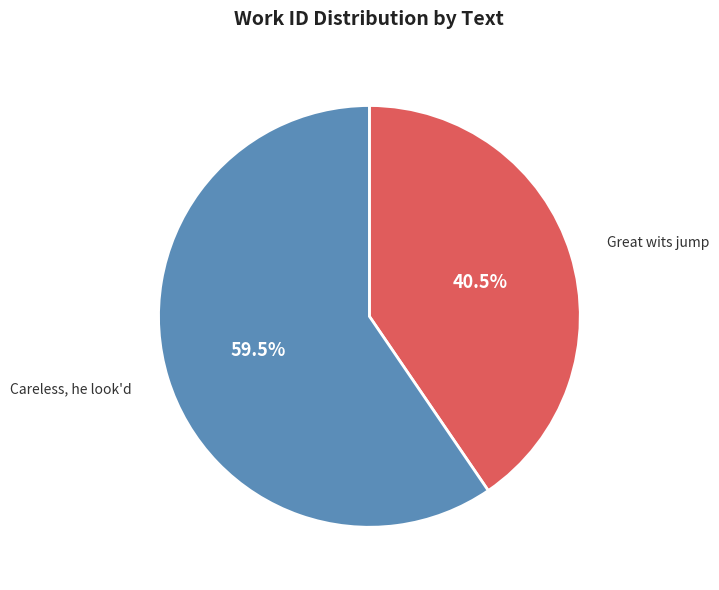

Which has a higher value, Great wits jump or Careless, he look'd?

Careless, he look'd